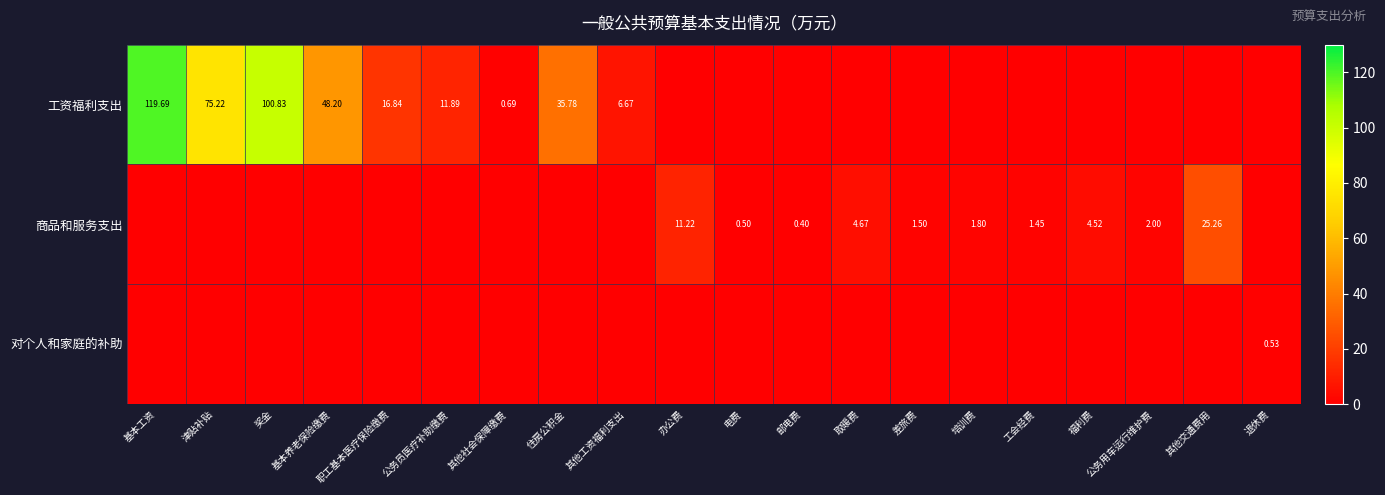

Between 办公费 and 津贴补贴, which is larger?

津贴补贴